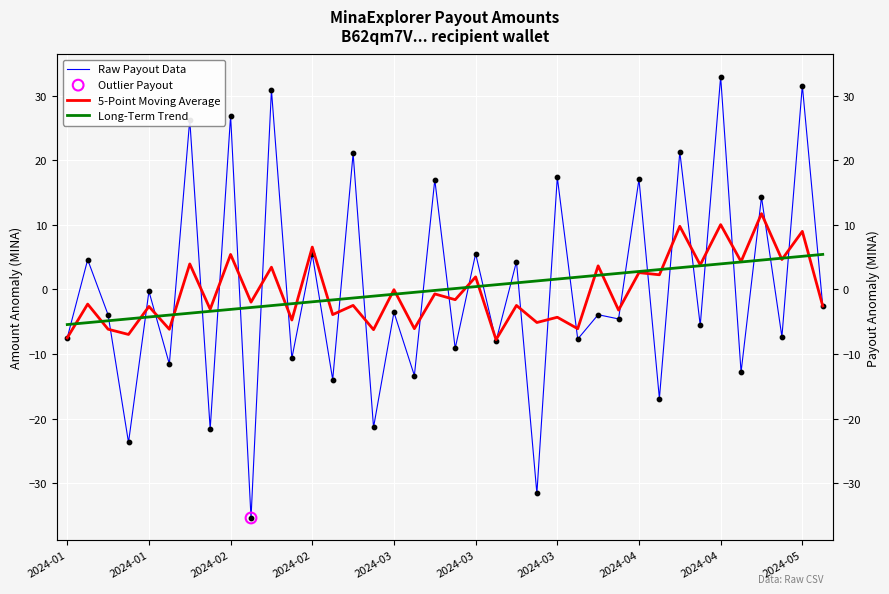

Which series contains the highest Y value?

Raw Payout Data